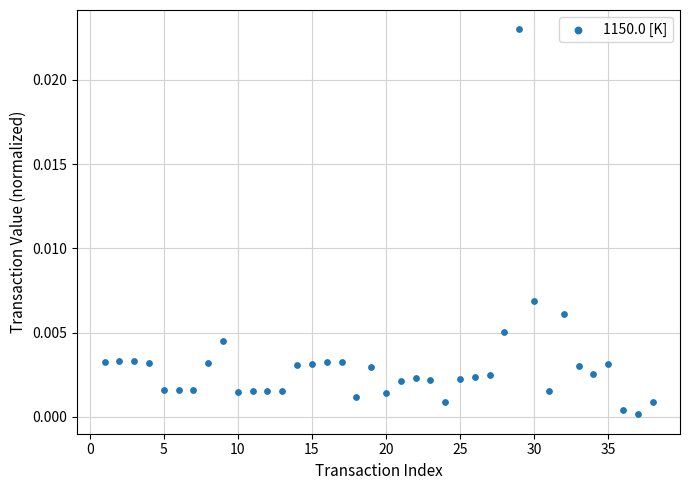

What is the range of X values (max minus min)?

37.0